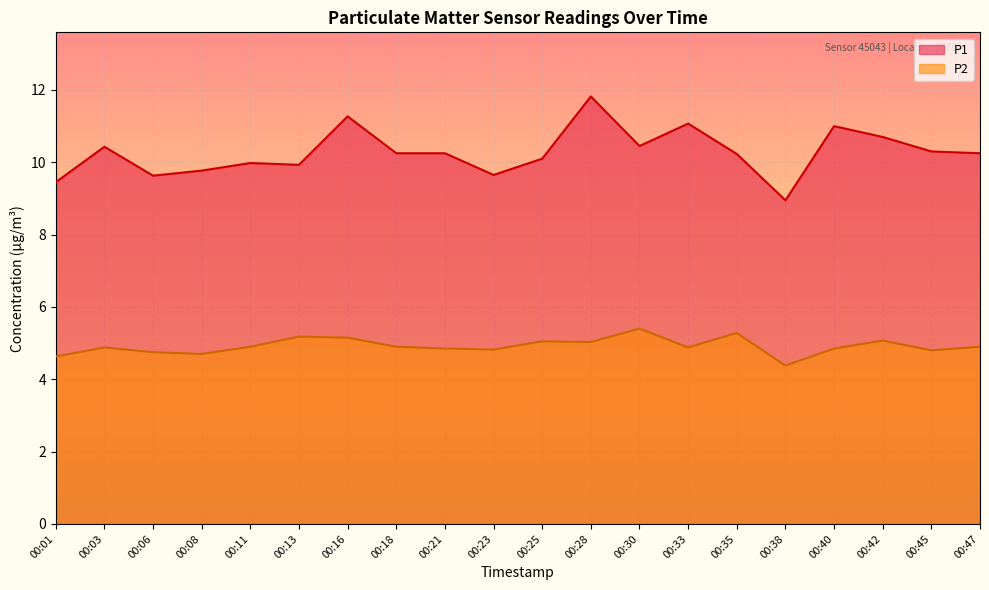

True or false: P2 and P1 cross at least once.

False